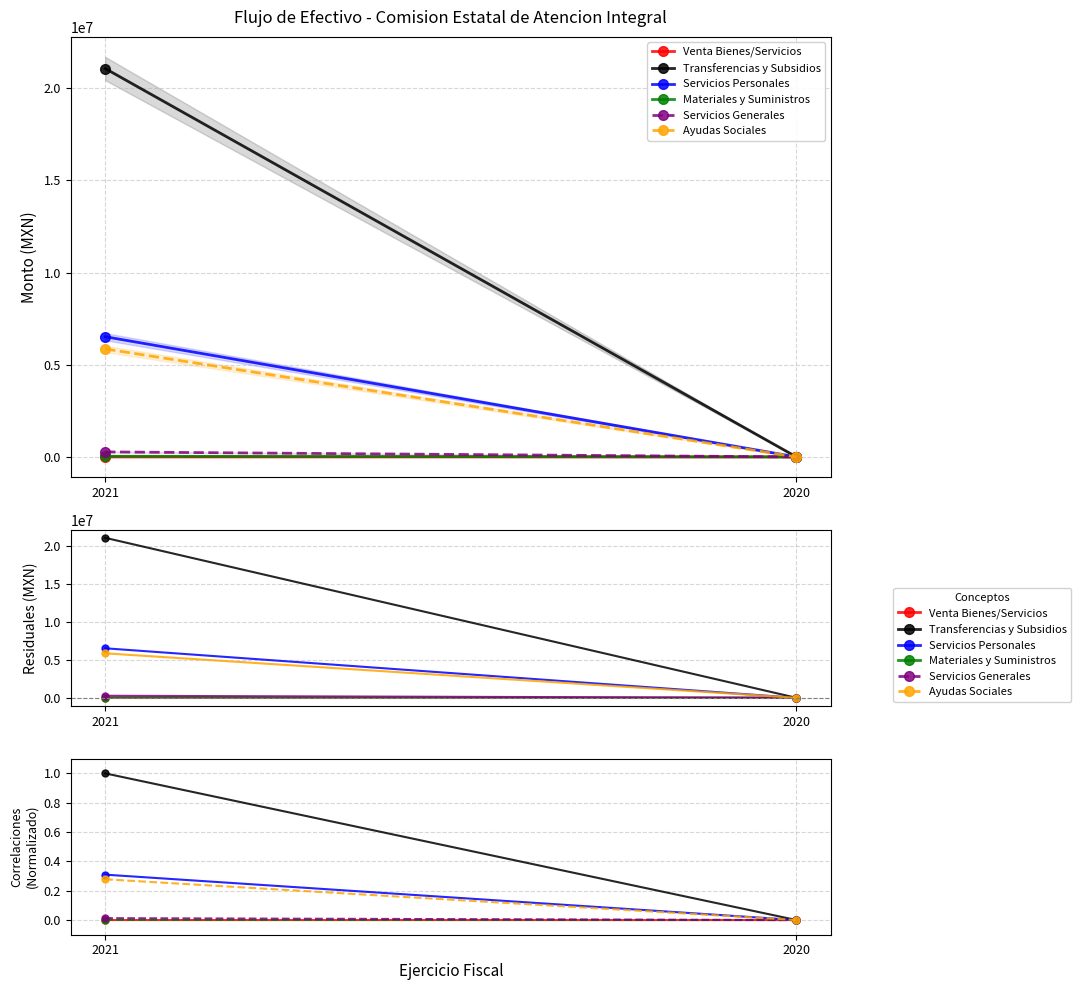

Which series has the largest total across all categories?

Transferencias y Subsidios